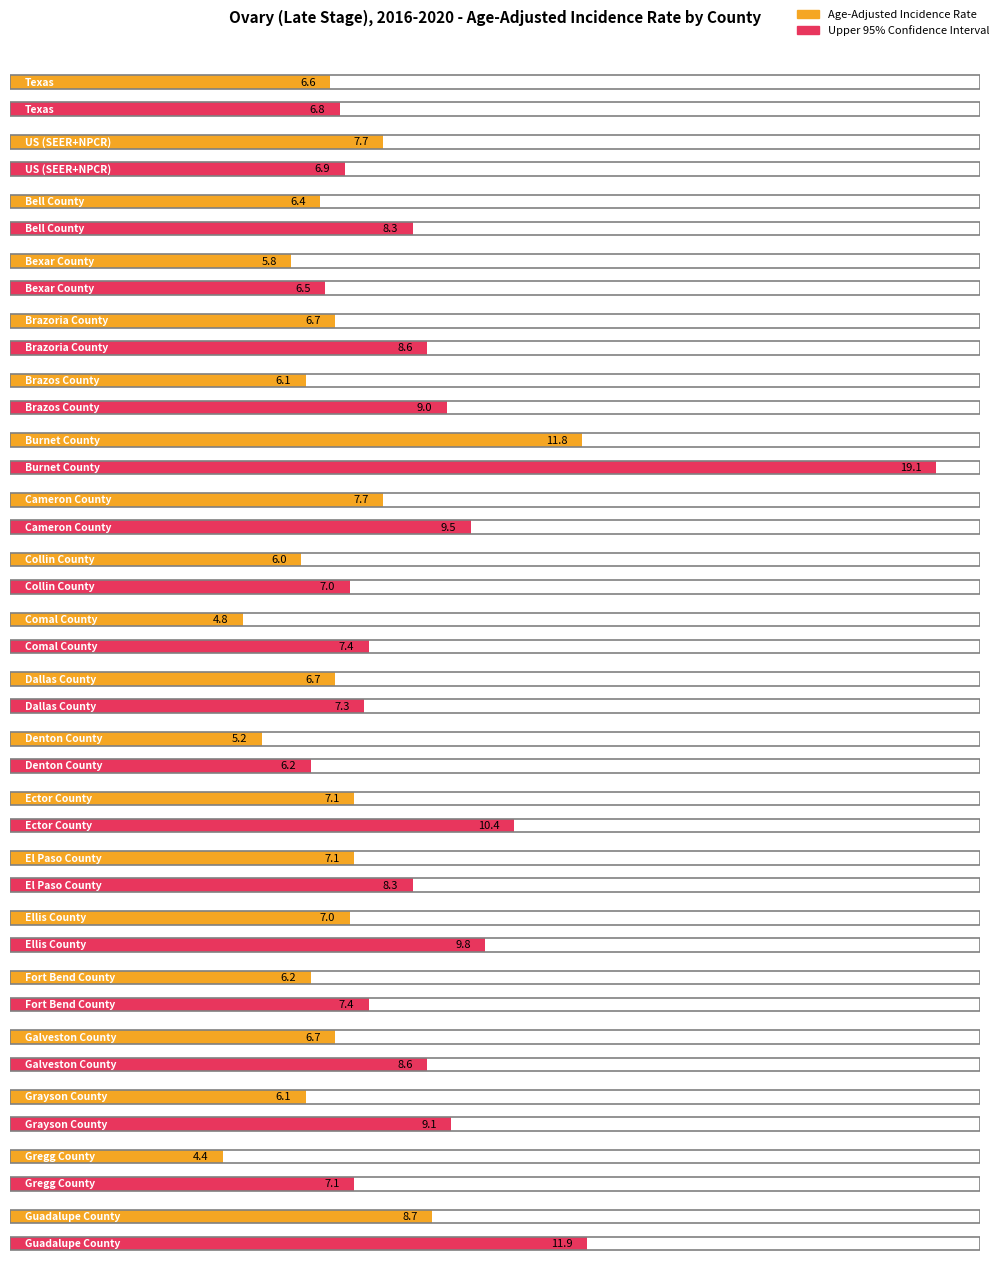

At which category is the sum across all series the highest?

Burnet County